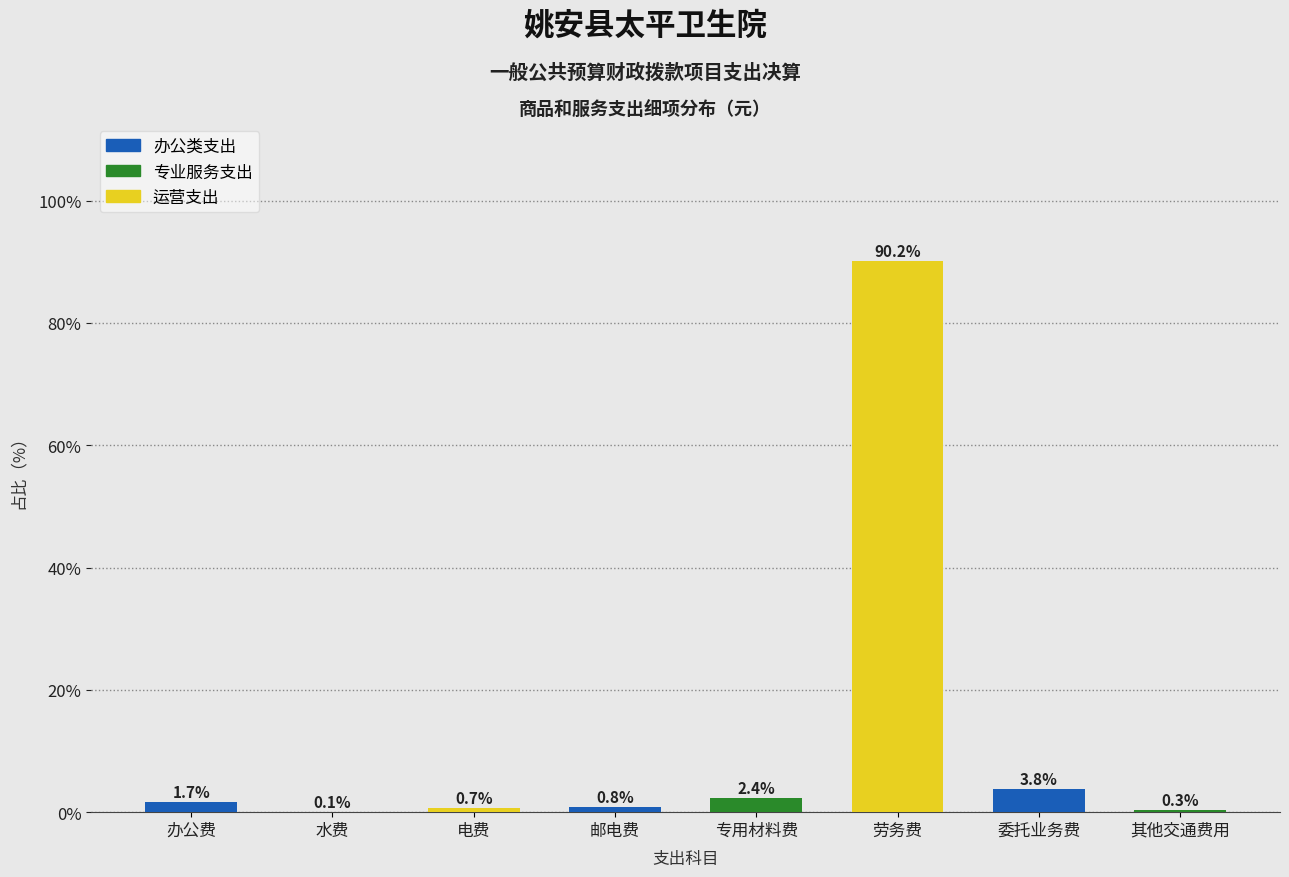

Reading right to left, list all the values displayed in this chart.

其他交通费用=0.3	委托业务费=3.8	劳务费=90.2	专用材料费=2.4	邮电费=0.8	电费=0.7	水费=0.1	办公费=1.7